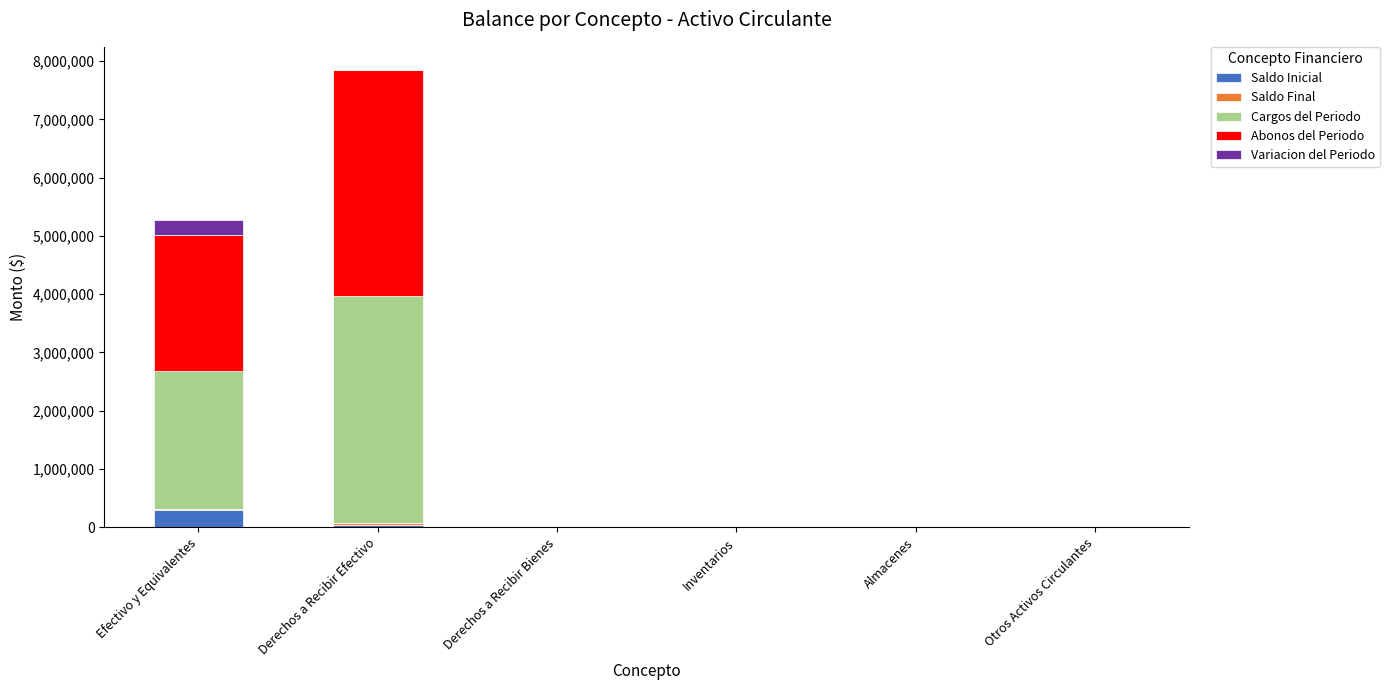

What is the sum of the Saldo Inicial values at Derechos a Recibir Bienes and Derechos a Recibir Efectivo?

30926.2